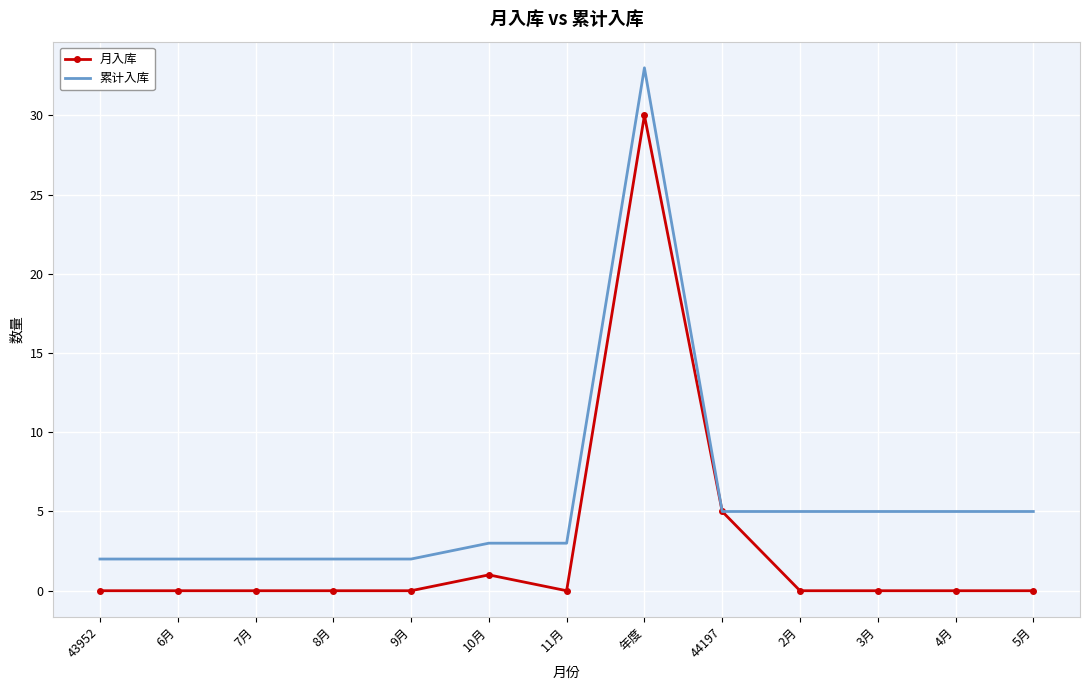

The 月入库 series shows -21 at 11月. True or false?

False